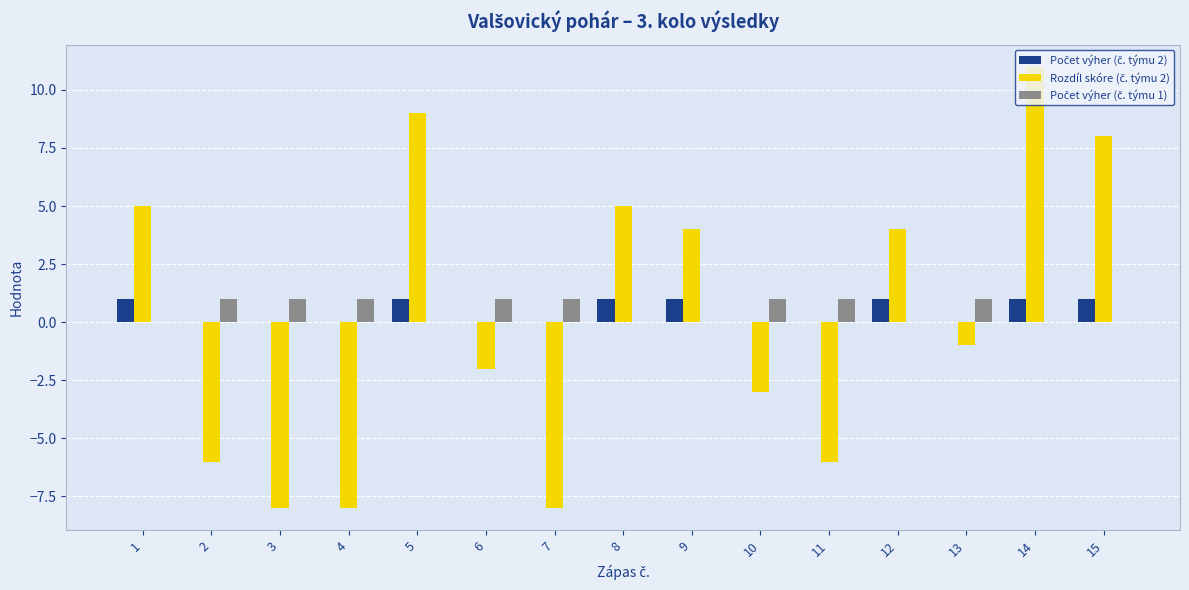

Which label corresponds to the largest value in the chart?

14